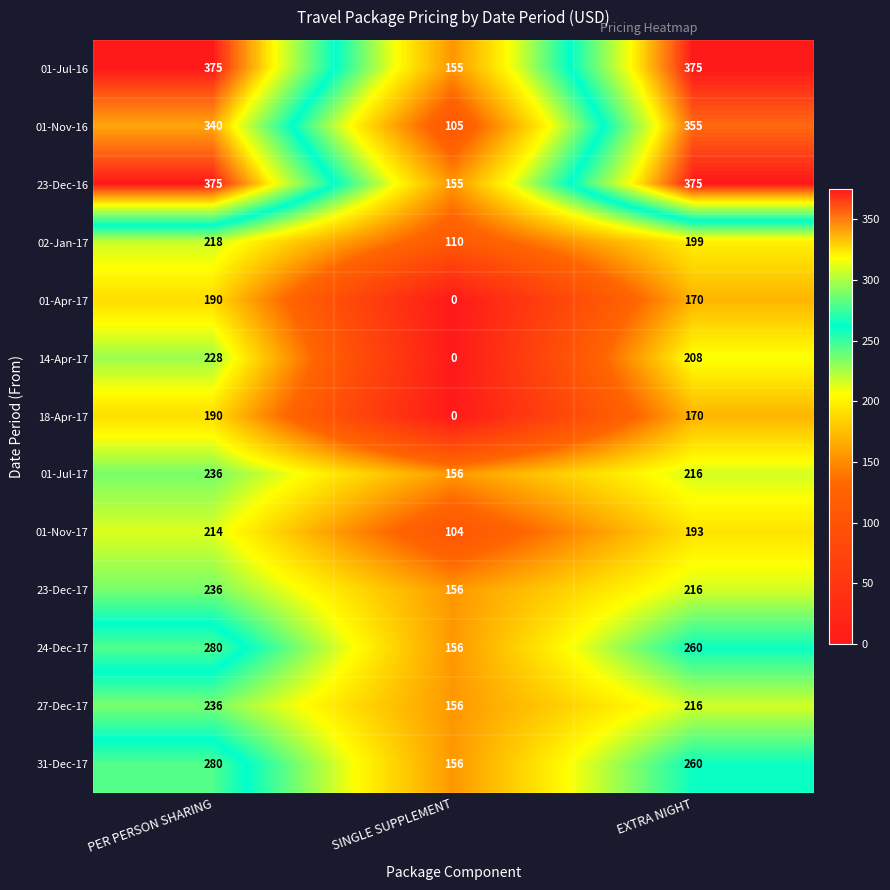

What is the average value of the 31-Dec-17 series?

232